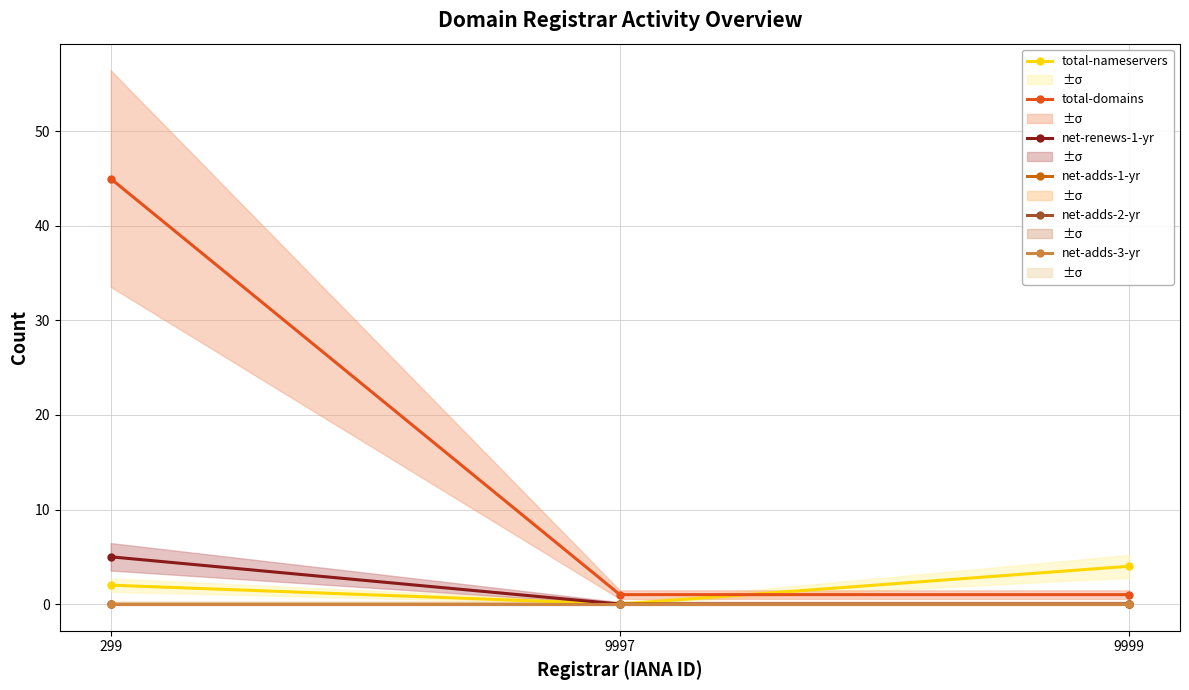

The value of net-adds-1-yr at 9997 is 0. True or false?

True